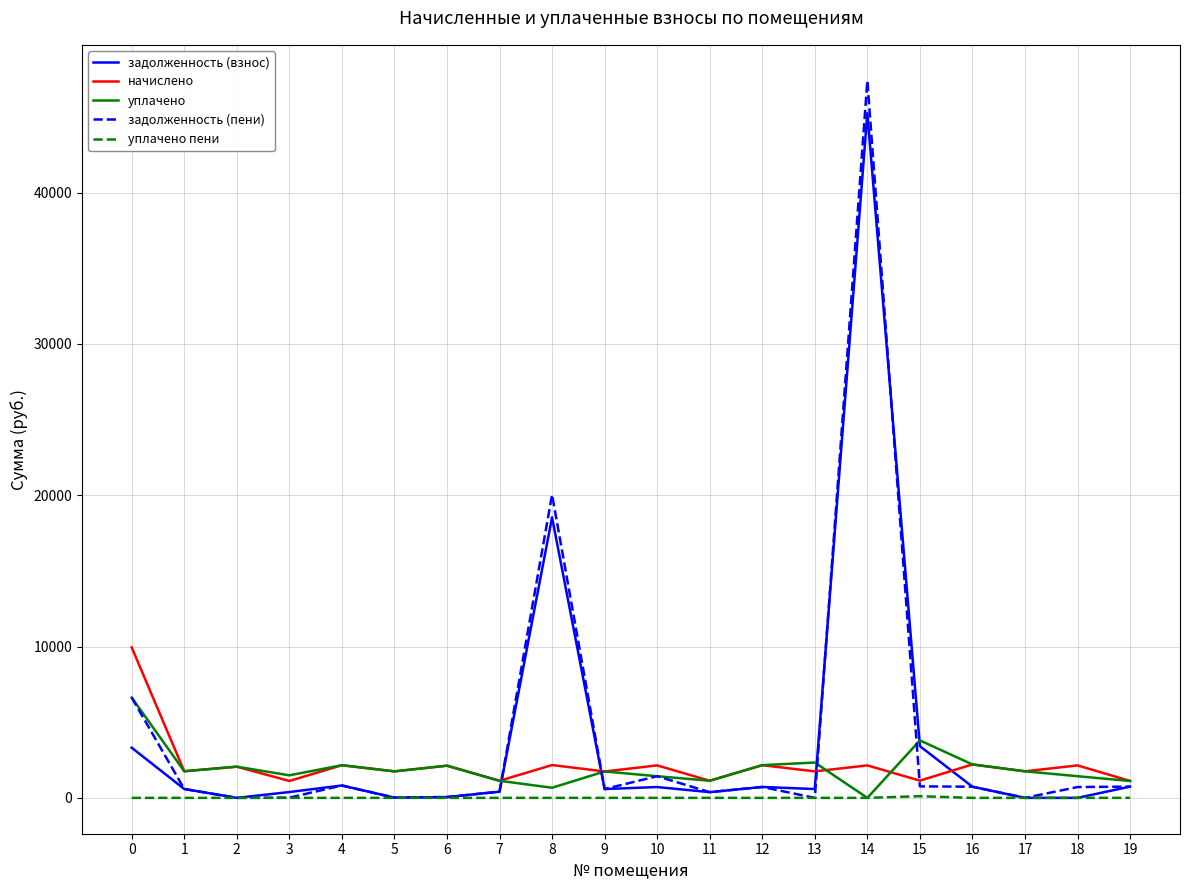

What is the spread (max minus min) of values at 1?

1758.7